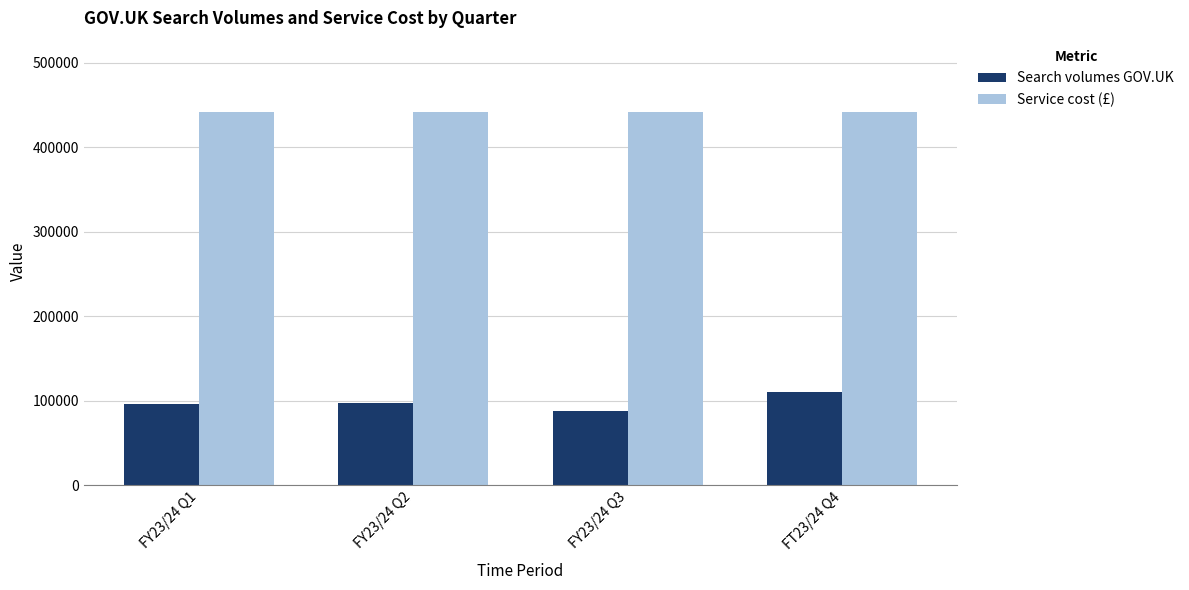

Is it true that Search volumes GOV.UK equals 67016 at FY23/24 Q2?

False